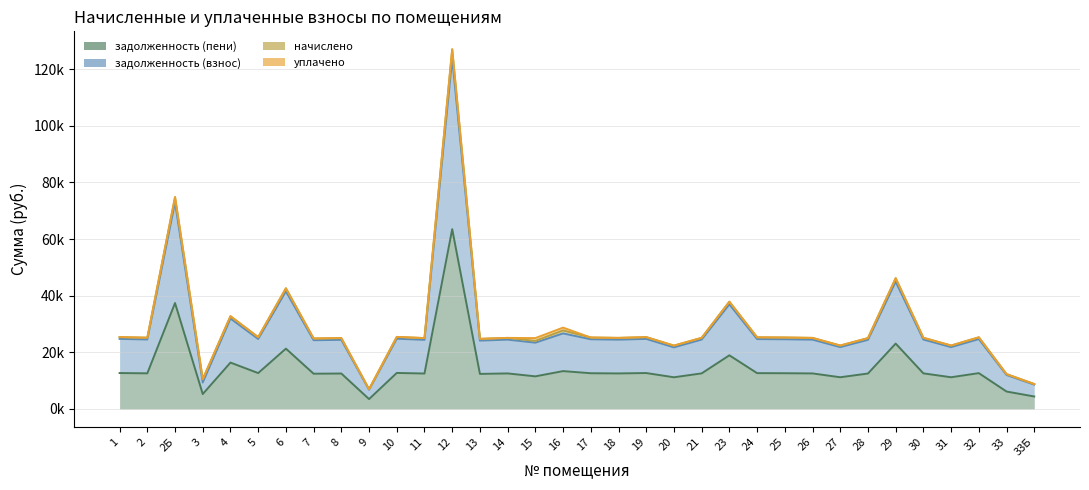

Which series has the largest range (max minus min)?

задолженность (взнос)